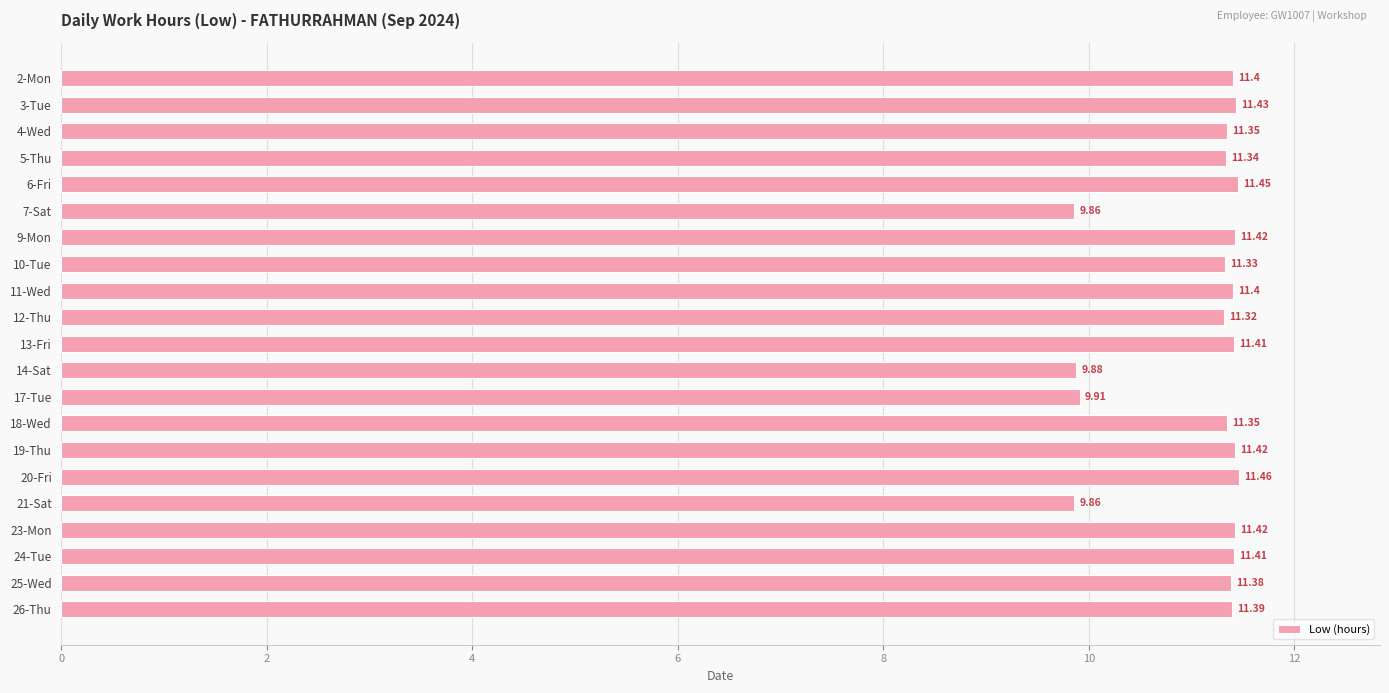

How many bars are there in total?

21